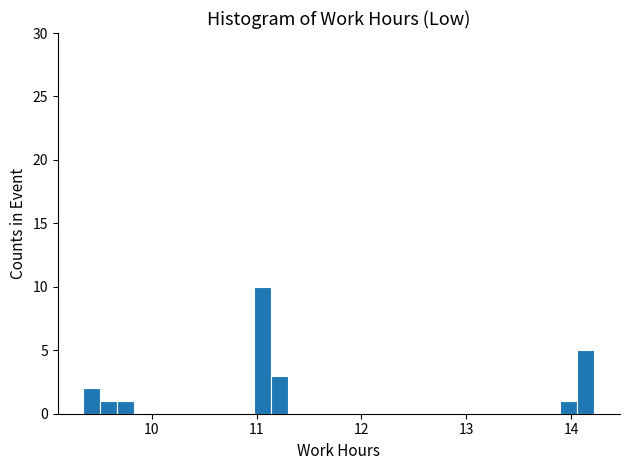

Around what value on the x-axis is the tallest bar? Give the approximate position of its centre, as read against the axis.

11.1